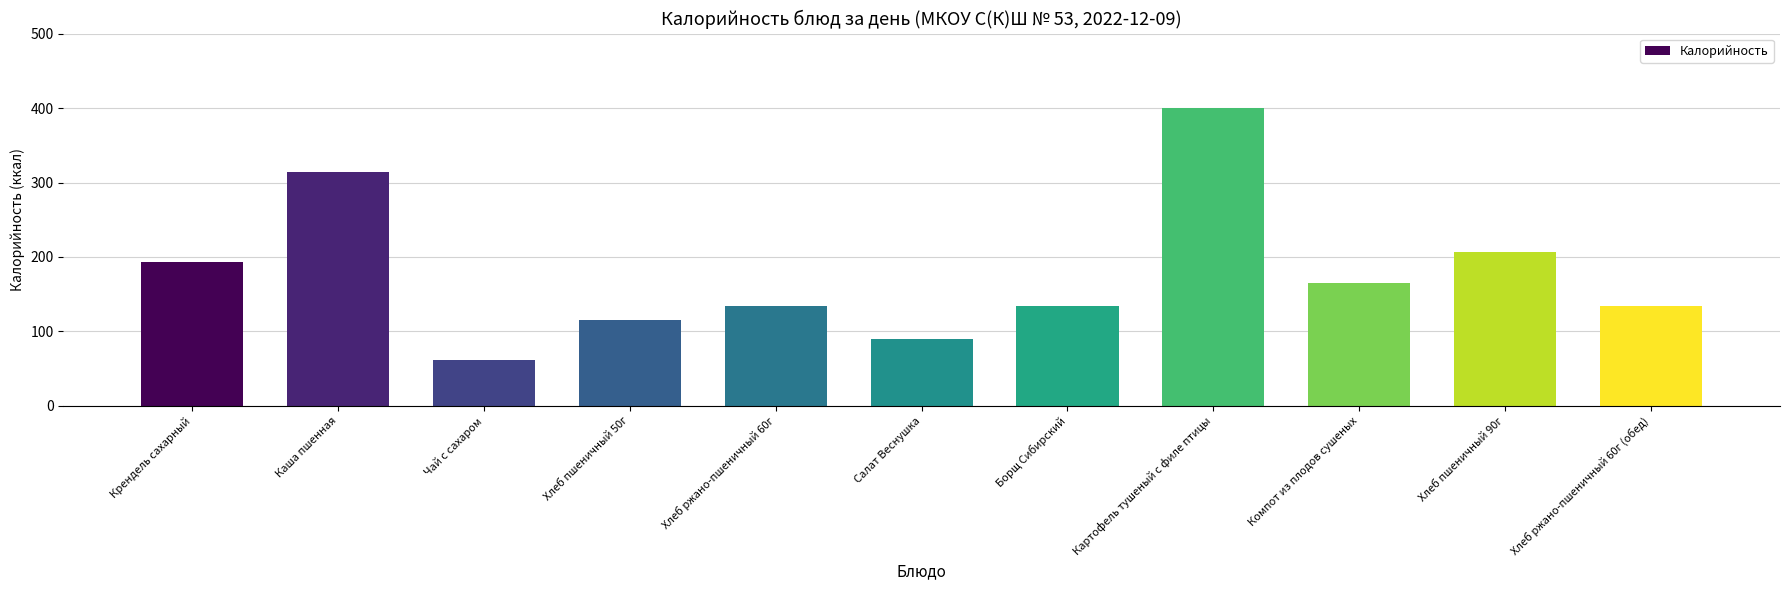

At which category does the chart reach its peak across all series?

Картофель тушеный с филе птицы